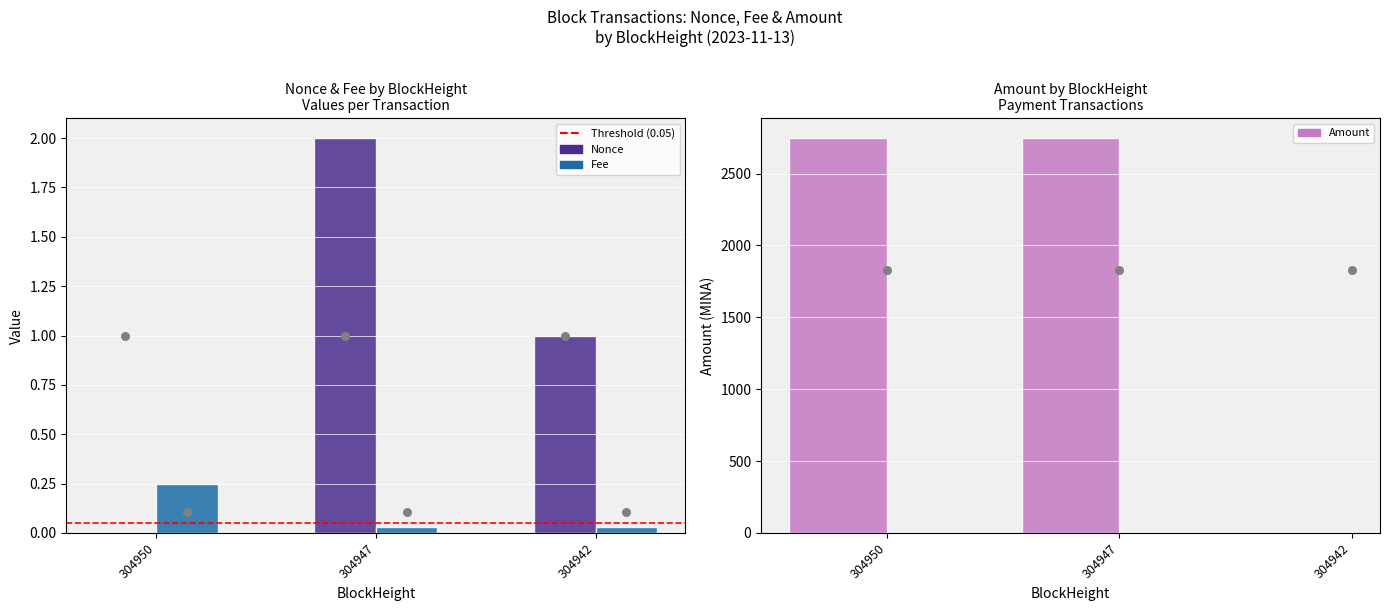

Which series has the largest total across all categories?

Amount